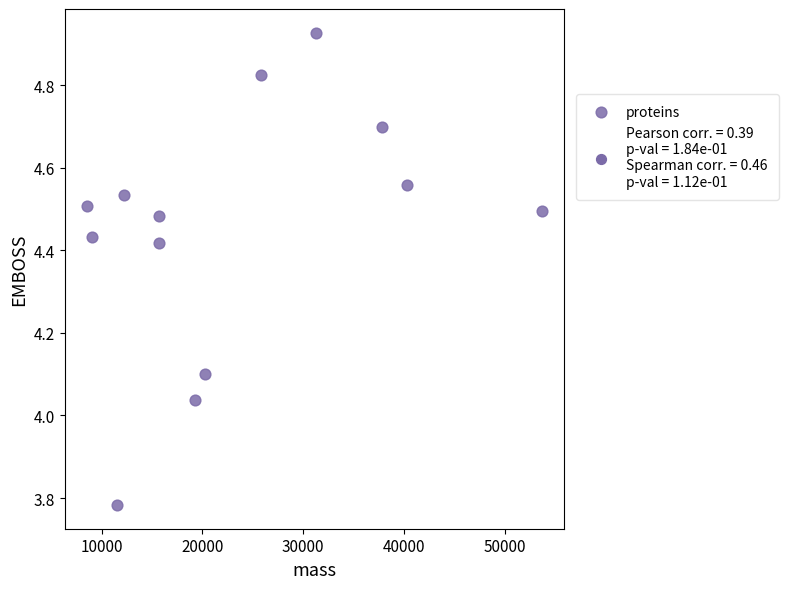

What is the range of Y values (max minus min)?

1.1